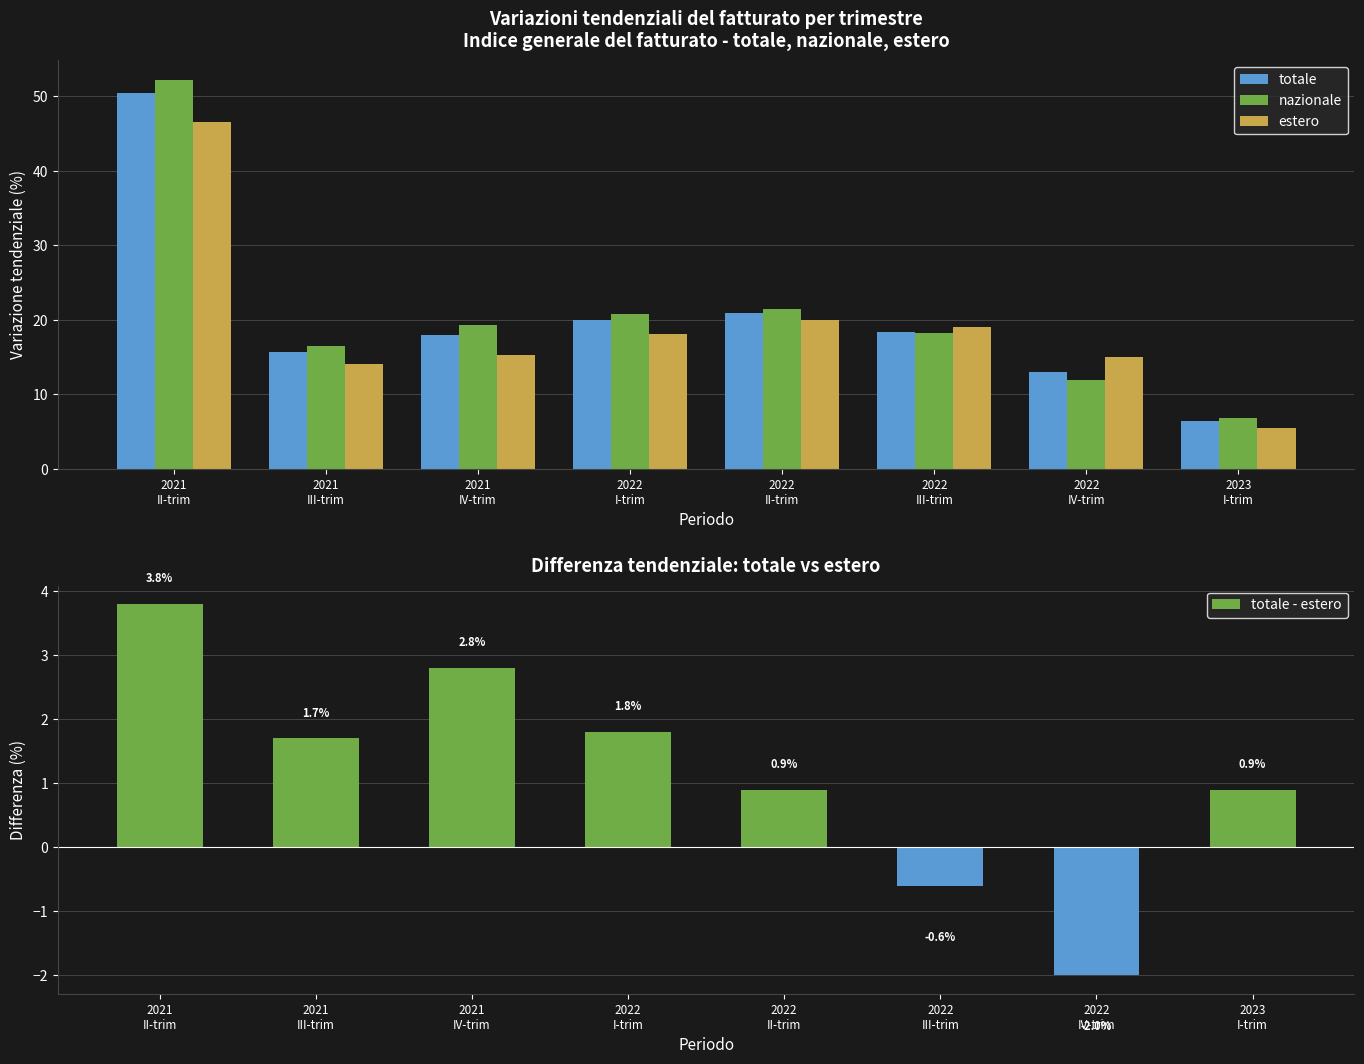

What is the difference between the second highest and second lowest values in the totale series?

7.9